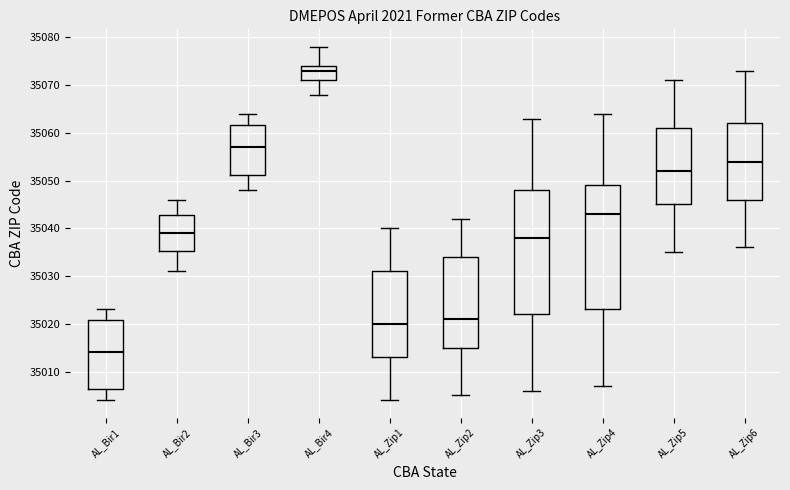

Which box's median line is the lowest?

AL_Bir1